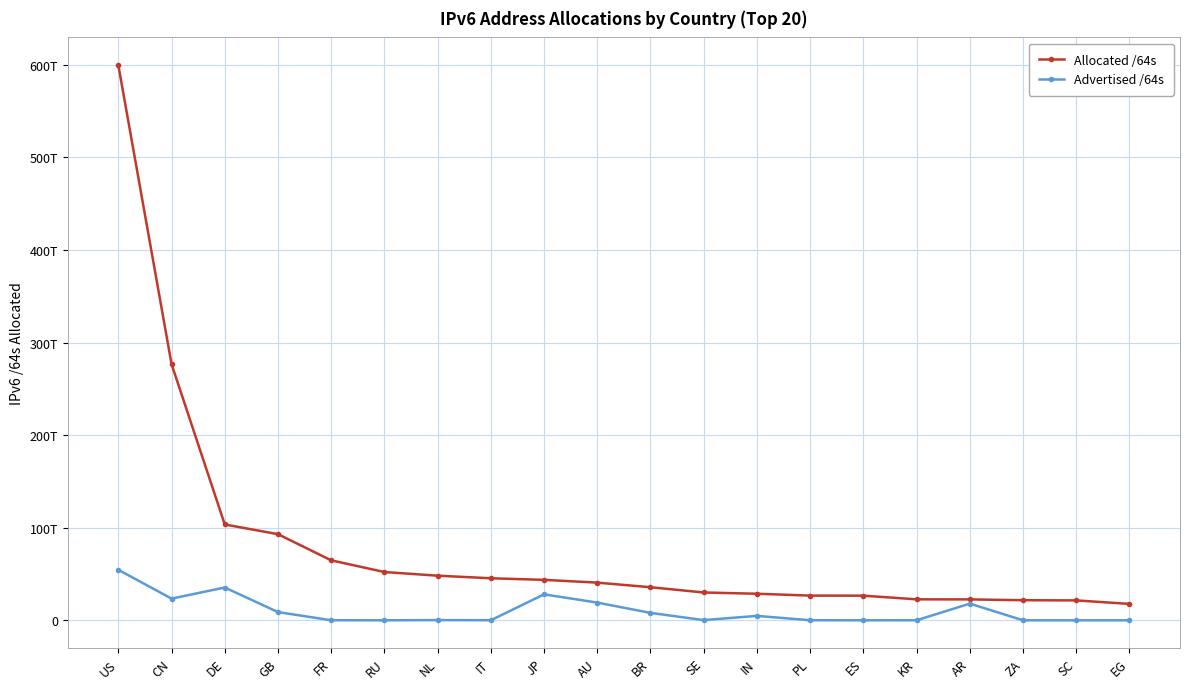

What are all the series names shown in the legend?

Allocated /64s, Advertised /64s